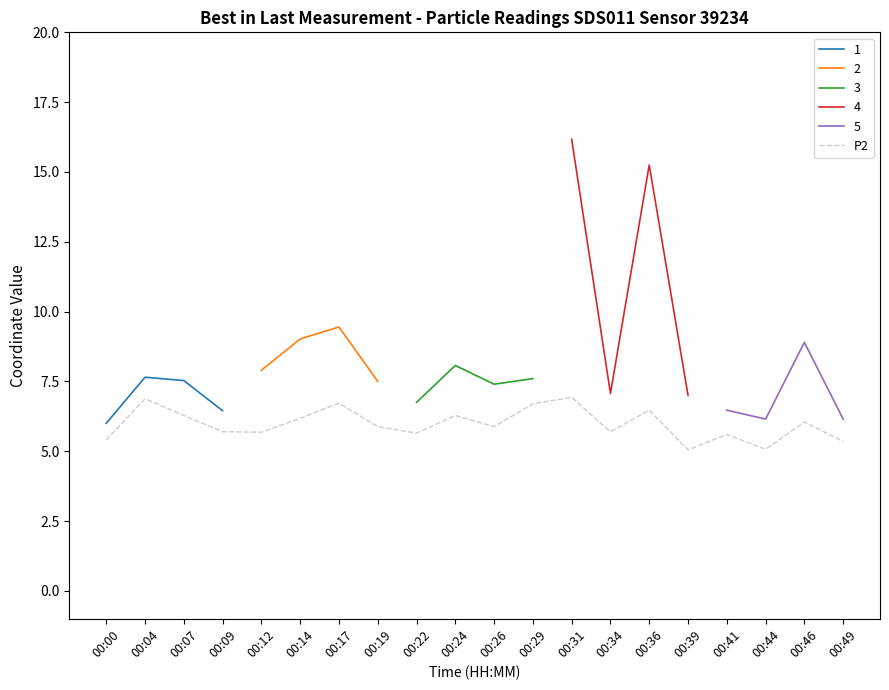

What is the approximate value at 00:09?

5.7